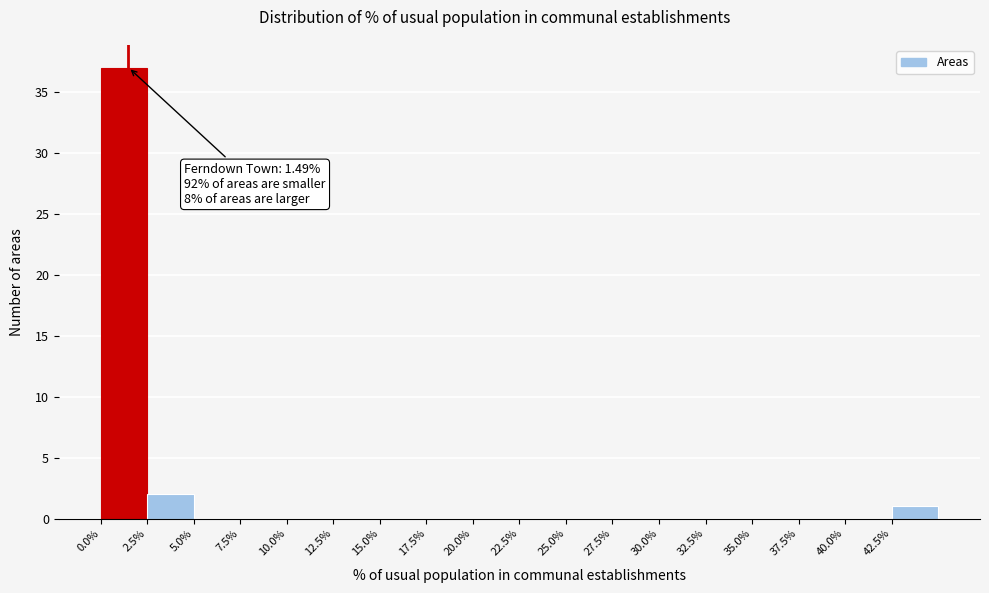

Over which range of the x-axis is the bar tallest?

0.0 to 2.5